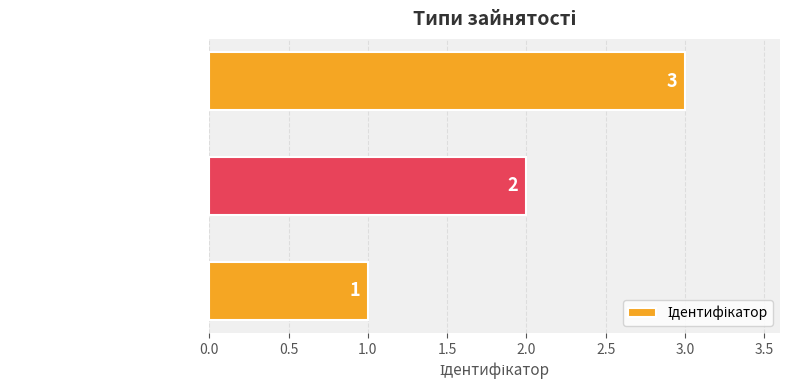

What is the sum of all values?

6